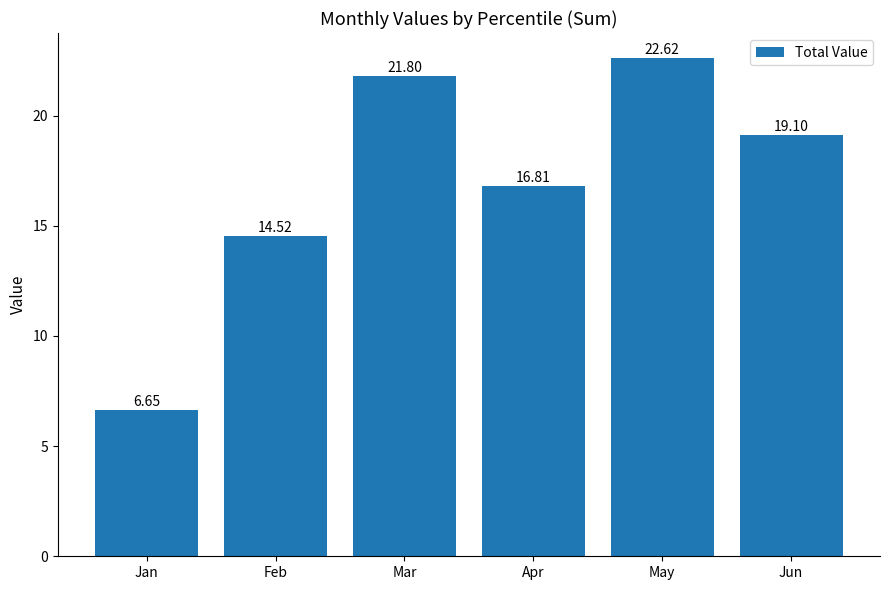

Which has a higher value, Jan or Feb?

Feb